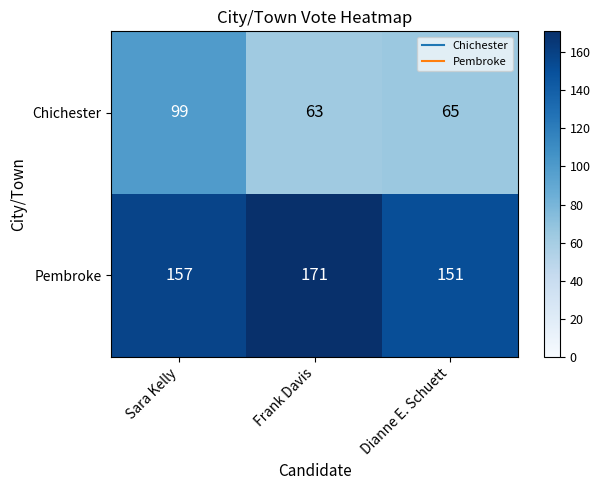

What is the spread (max minus min) of values at Frank Davis?

108